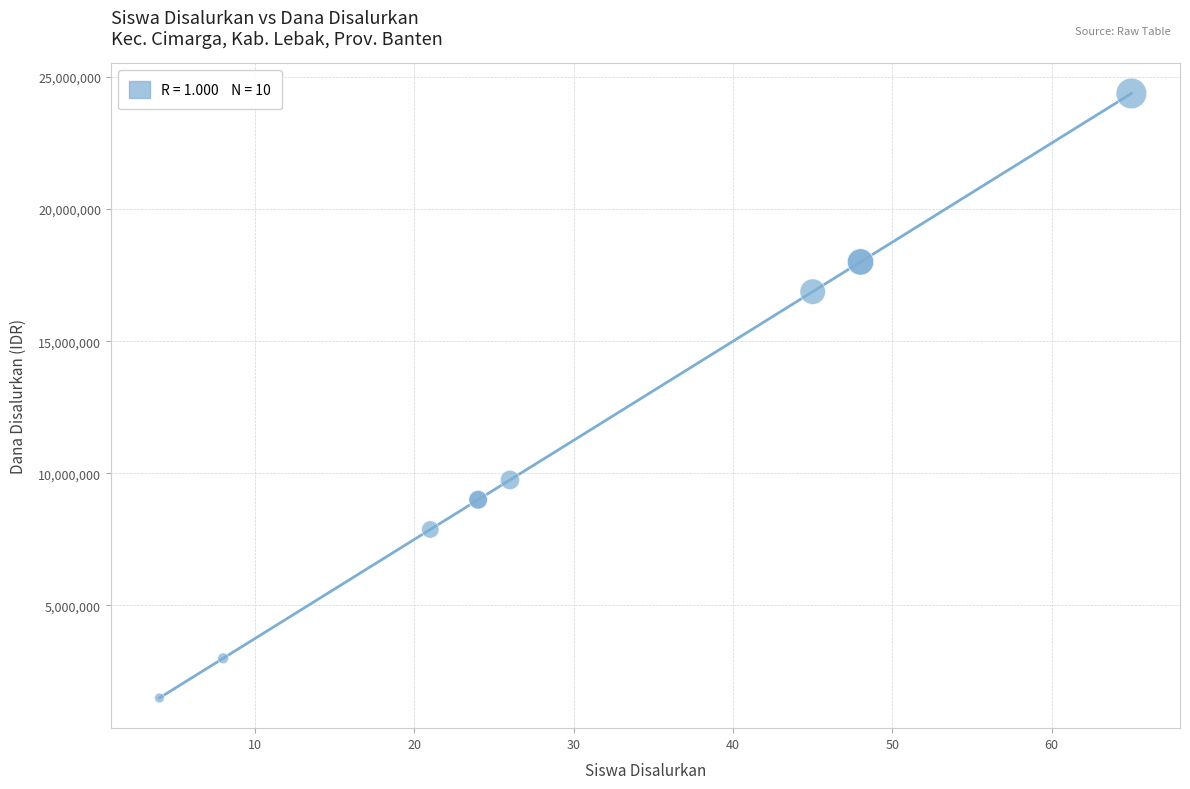

What Y value in the scatter plot is closest to 12937500?

9750000